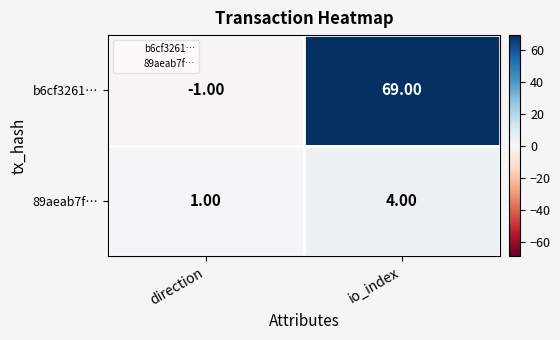

Which series has the widest spread of values?

b6cf3261…